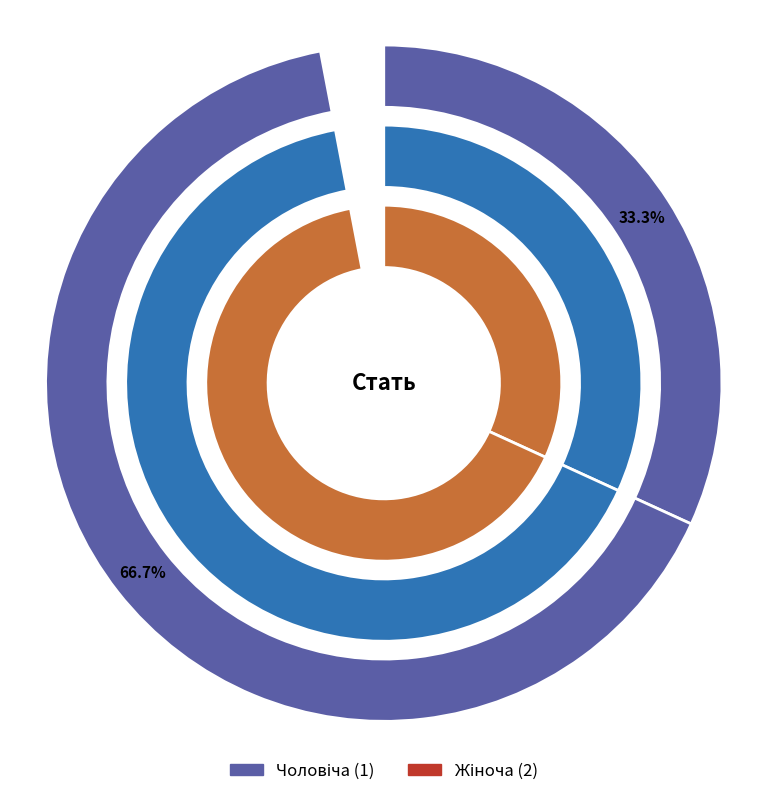

To the nearest percent, what is the difference between the Жіноча and Чоловіча slice percentages?

33%